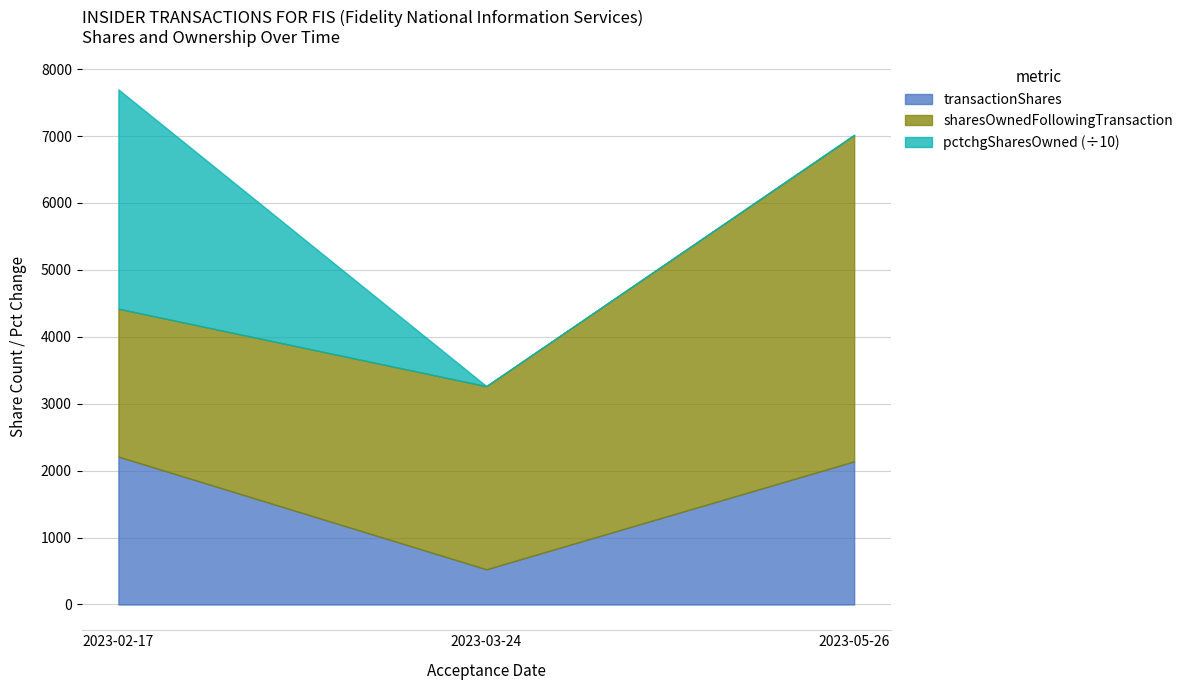

Reading right to left, list all the values displayed in this chart.

transactionShares: 2139	526	2210
sharesOwnedFollowingTransaction: 4875	2736	2210
pctchgSharesOwned: 78	24	32767